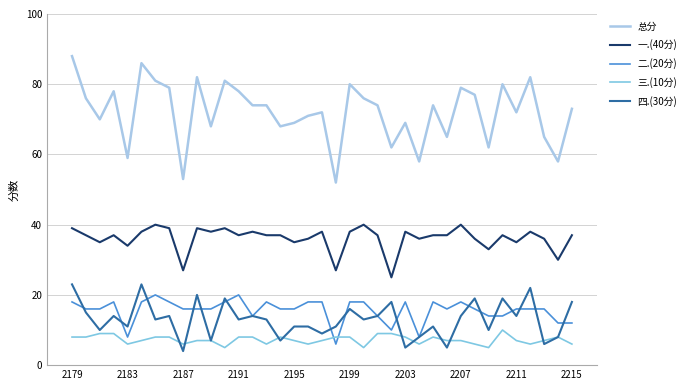

What is the difference between the second highest and minimum values in the 三.(10分) series?

4